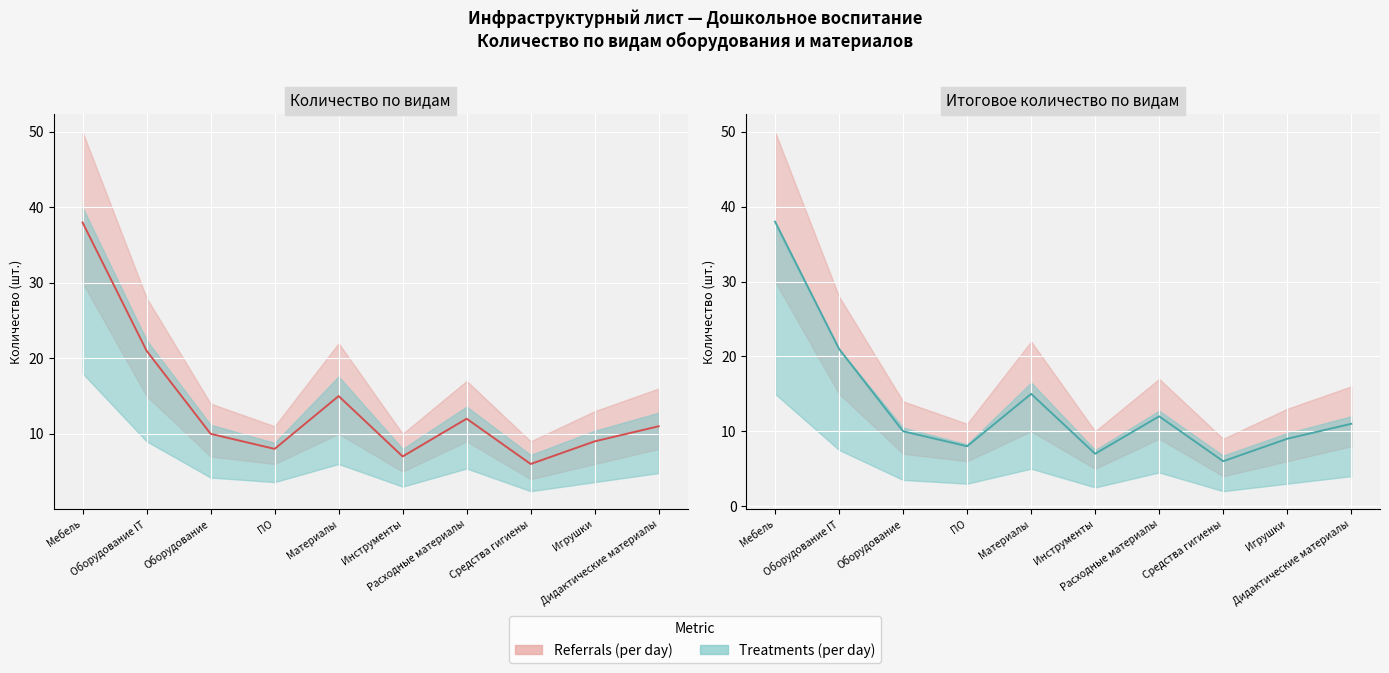

In Количество, how many points are lower than both neighbors (excluding endpoints)?

3